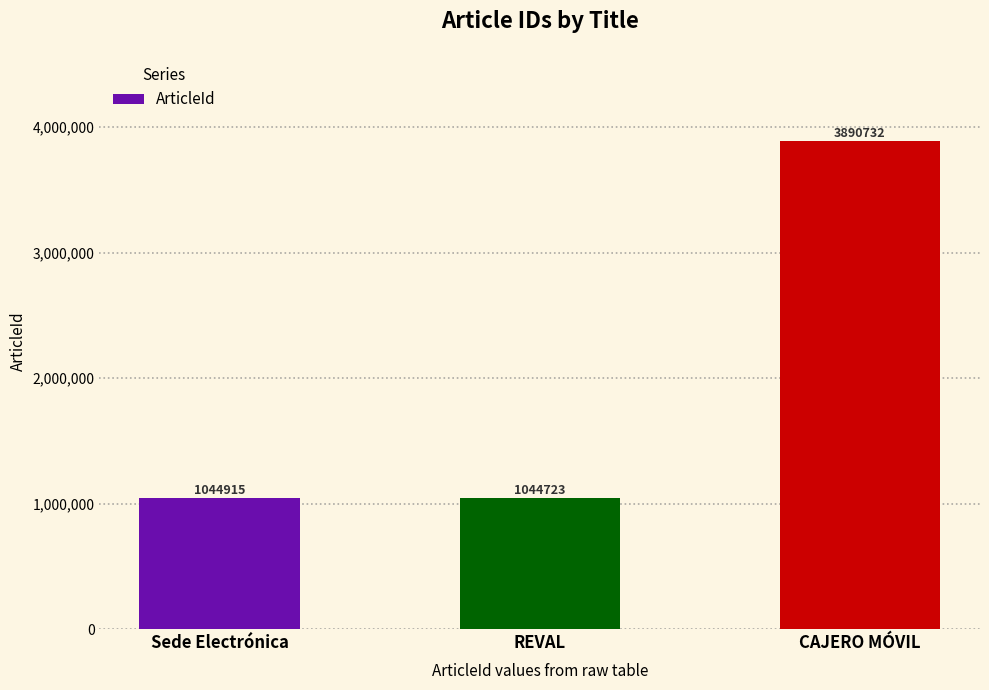

How many bars are there in total?

3